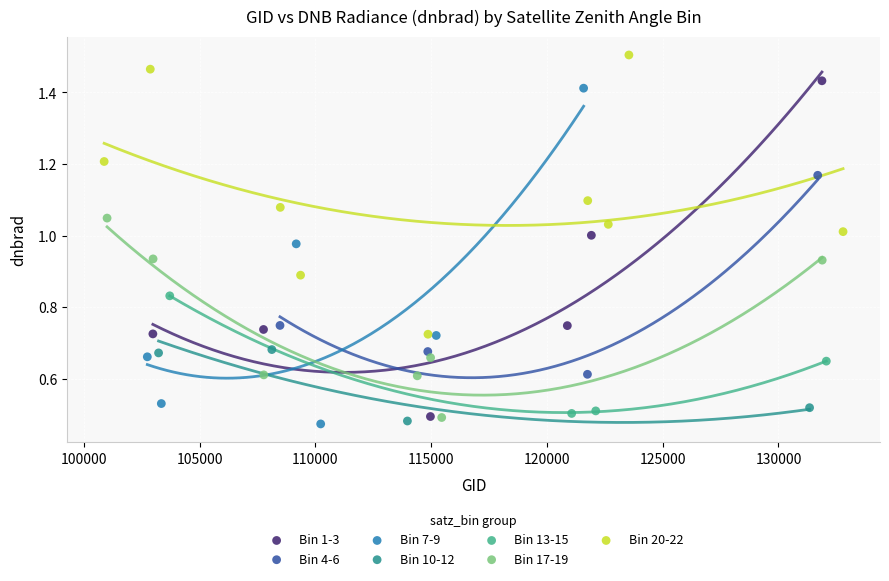

Which series contains the highest Y value?

Bin 20-22